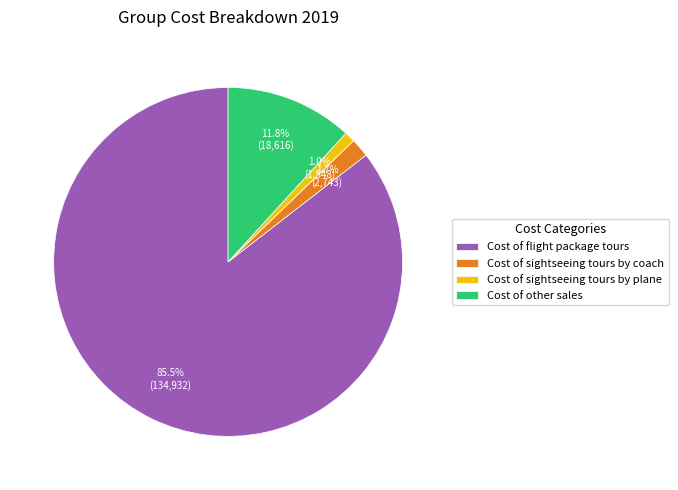

Rank the categories by value from lowest to highest.

Cost of sightseeing tours by plane, Cost of sightseeing tours by coach, Cost of other sales, Cost of flight package tours